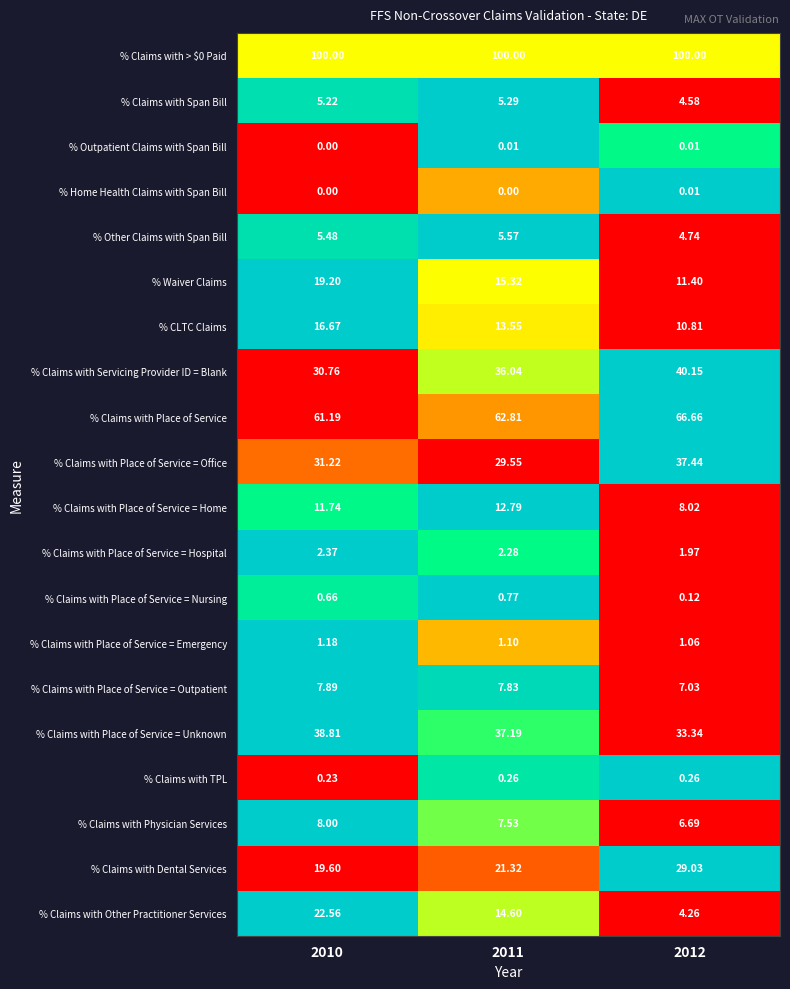

Which series has the largest range (max minus min)?

% Claims with Other Practitioner Services